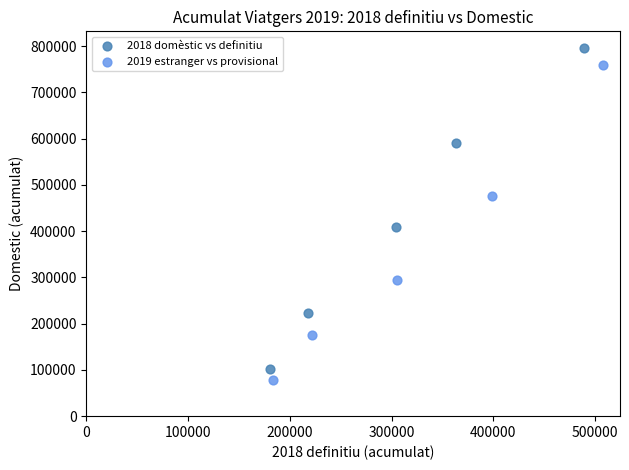

Which series reaches the maximum Y coordinate?

2018 domèstic vs definitiu